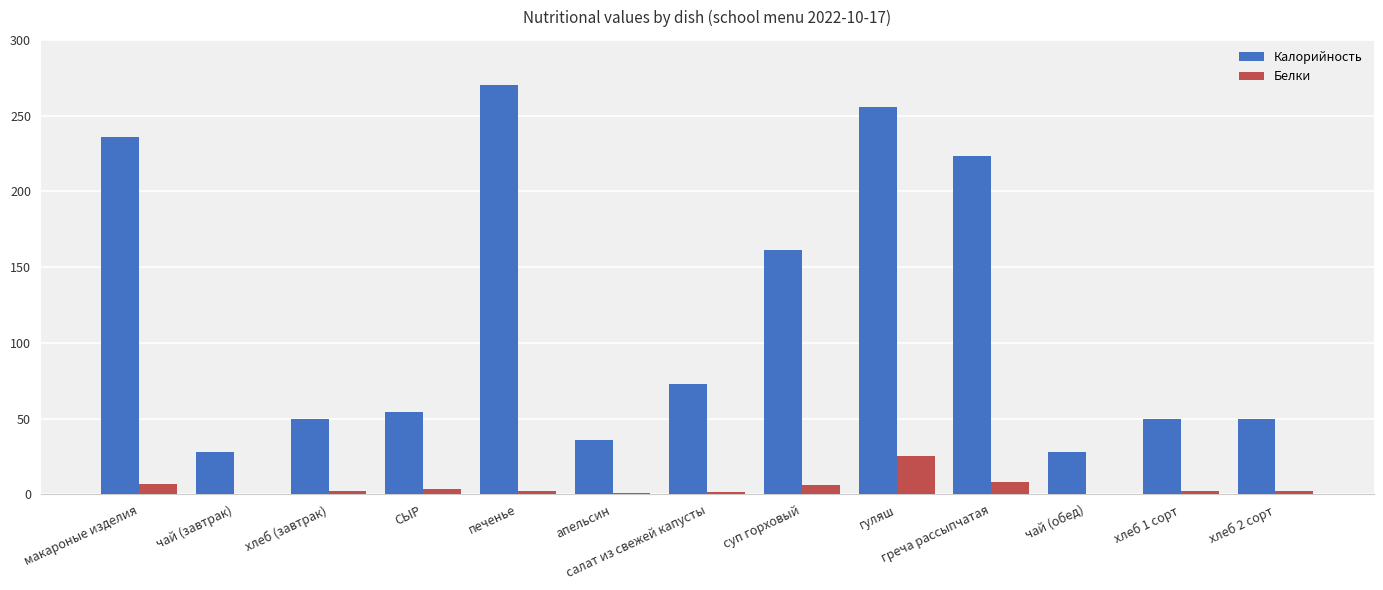

What is the spread (max minus min) of values at хлеб 1 сорт?

48.0